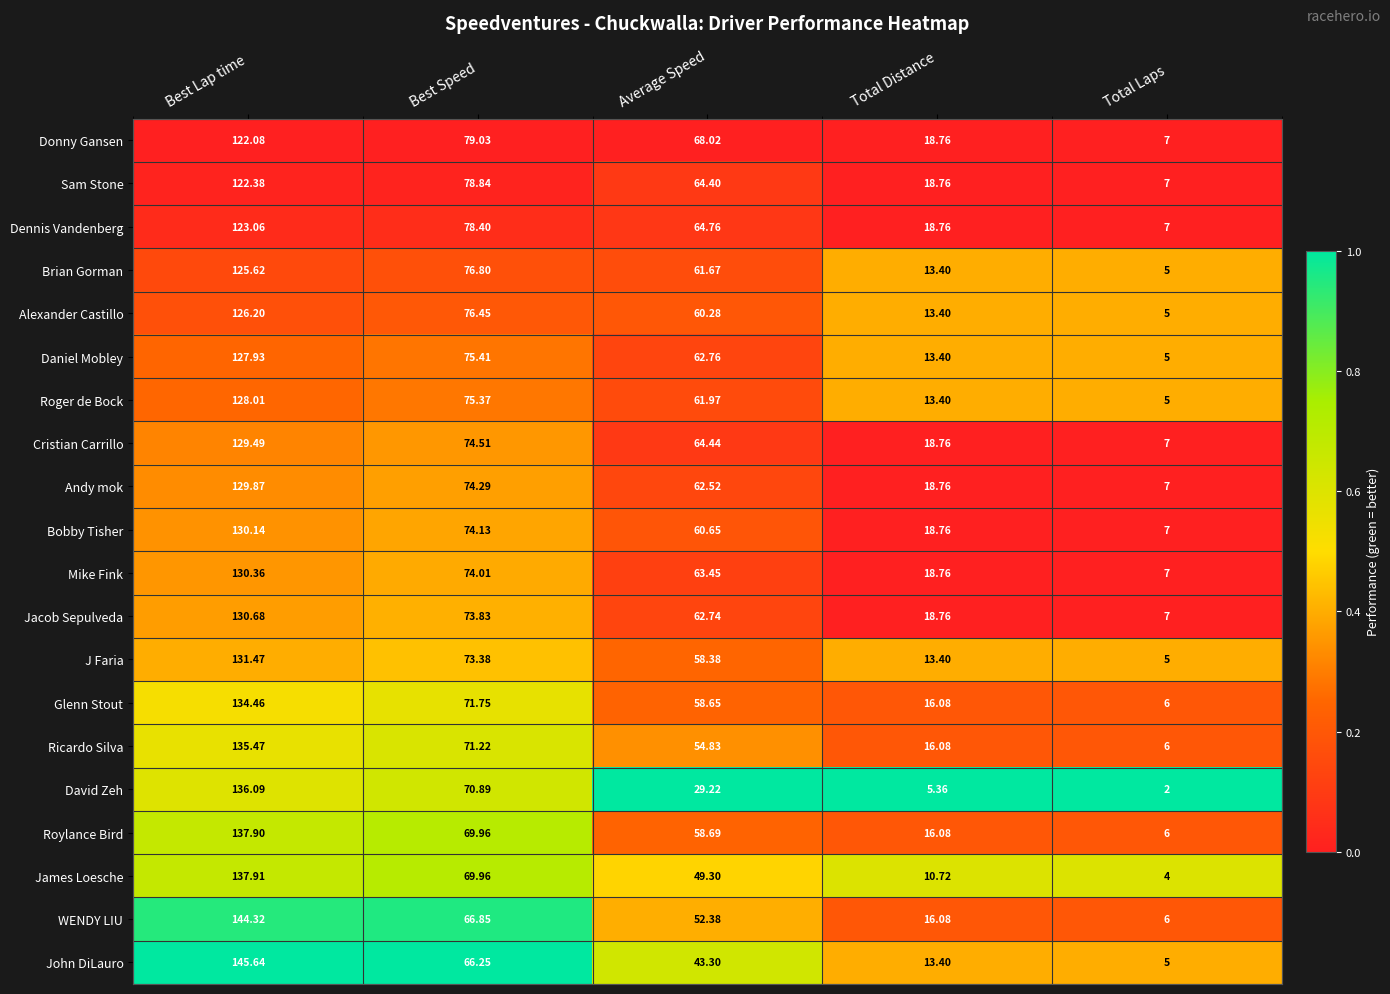

Which label corresponds to the largest value in the chart?

Best Lap time